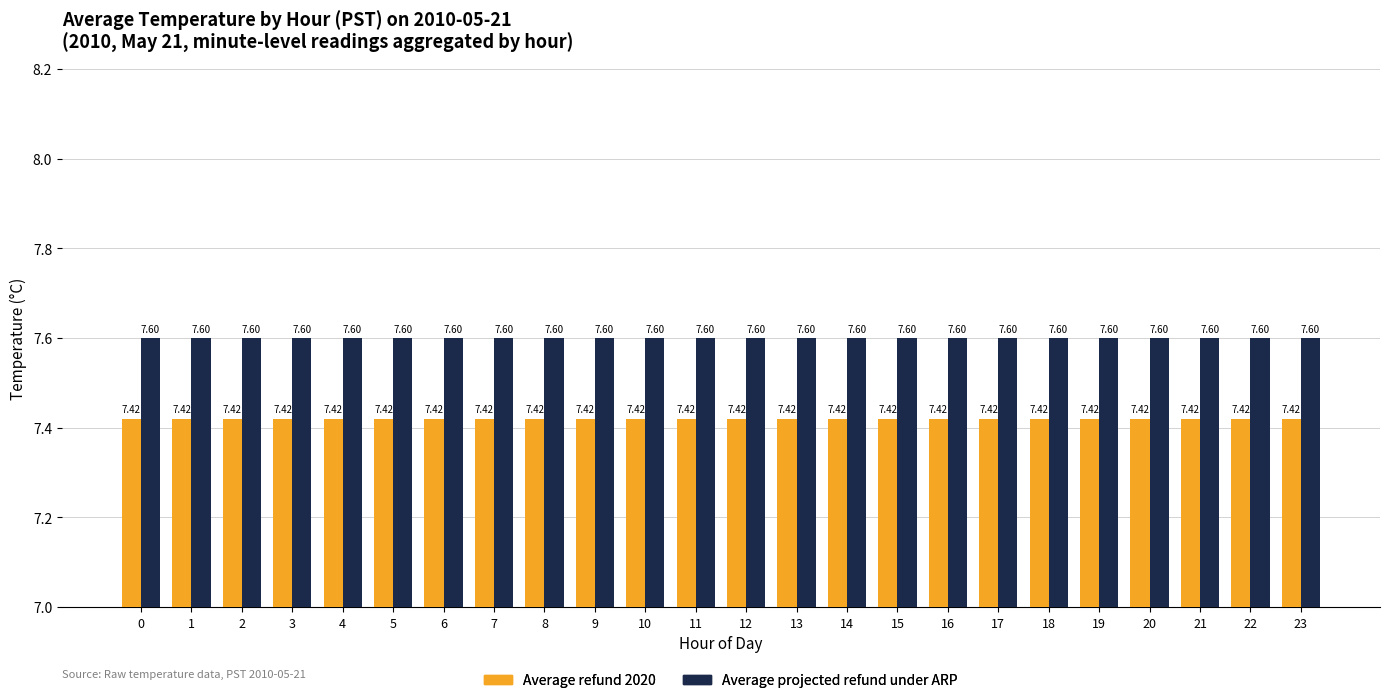

What is the total value across all series at 18?

15.0